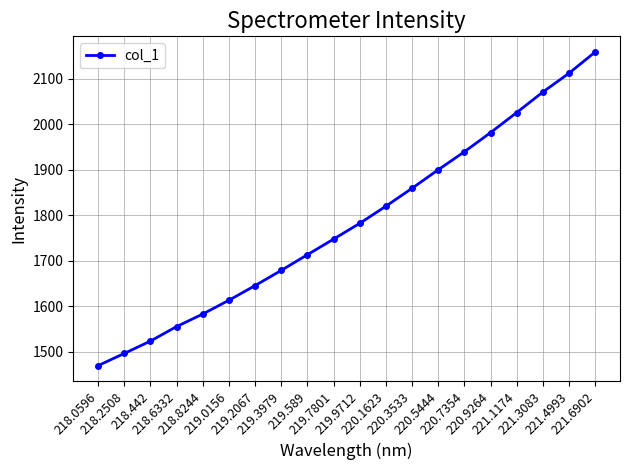

Does the chart have visible grid lines?

Yes